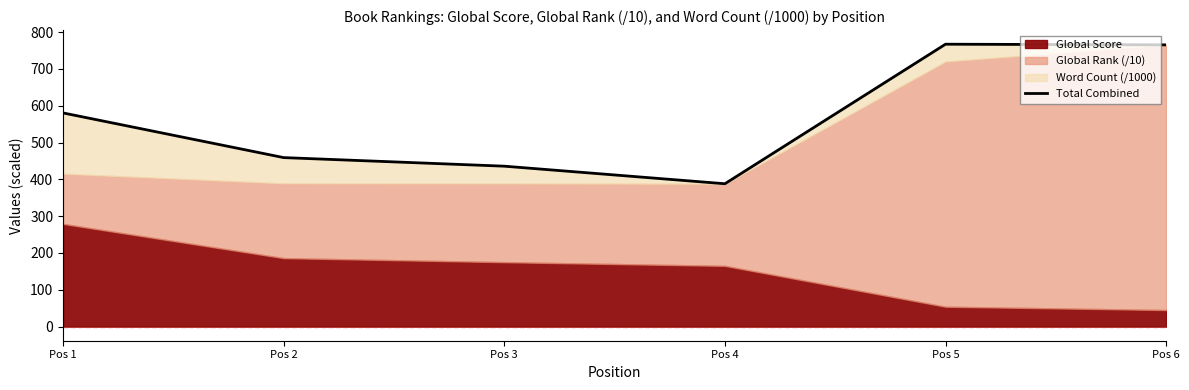

Reading left to right, list all the values displayed in this chart.

Pos 1=580.3	Pos 2=459.0	Pos 3=435.7	Pos 4=388.0	Pos 5=767.0	Pos 6=765.2